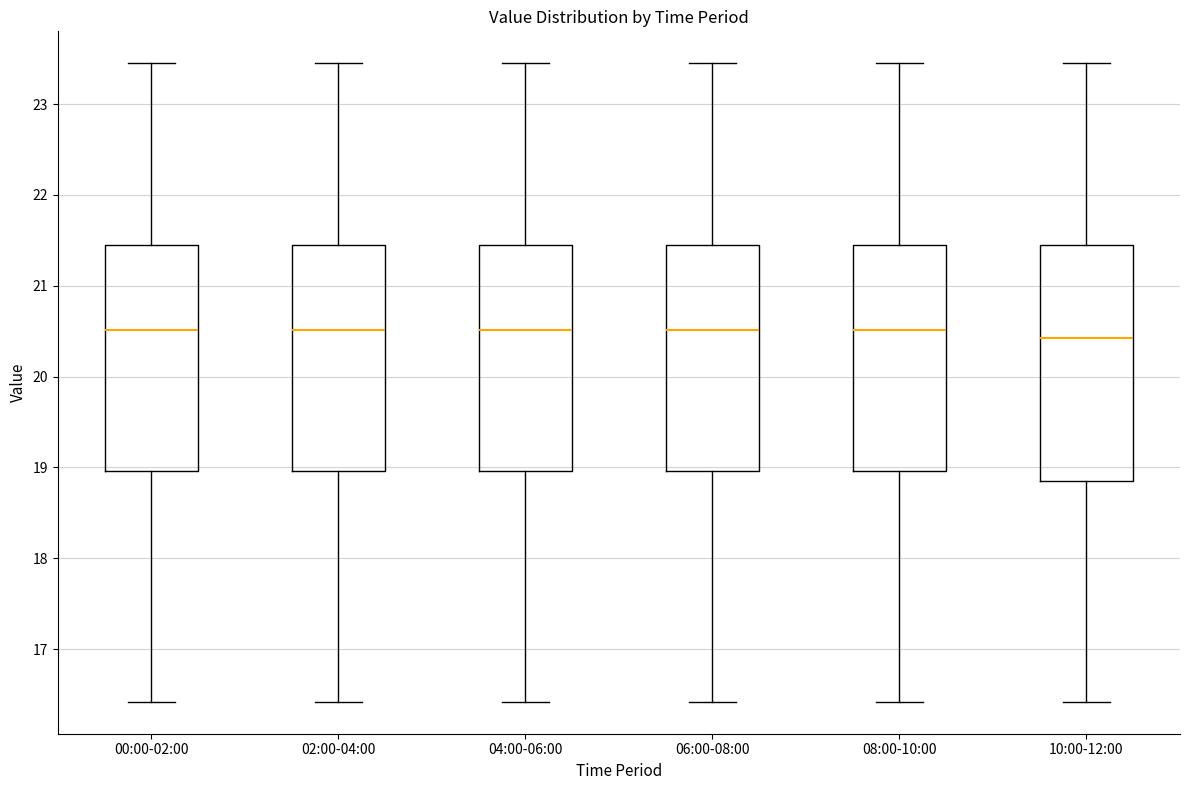

Which box is the tallest, from its lower edge to its upper edge?

10:00-12:00